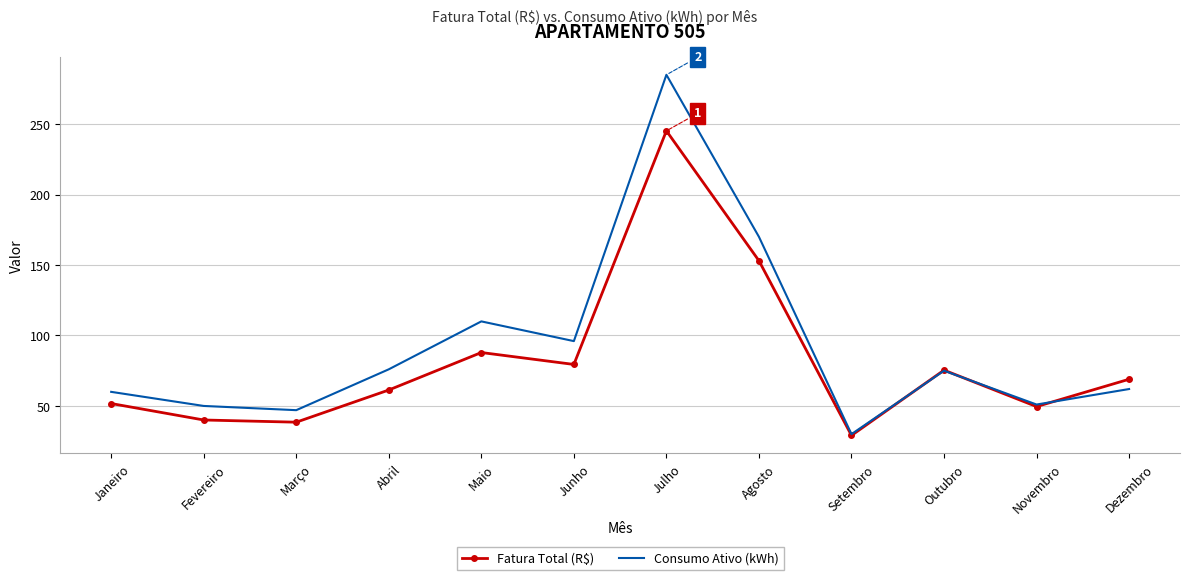

List the series in order of their peak value, highest first.

Consumo Ativo (kWh), Fatura Total (R$)